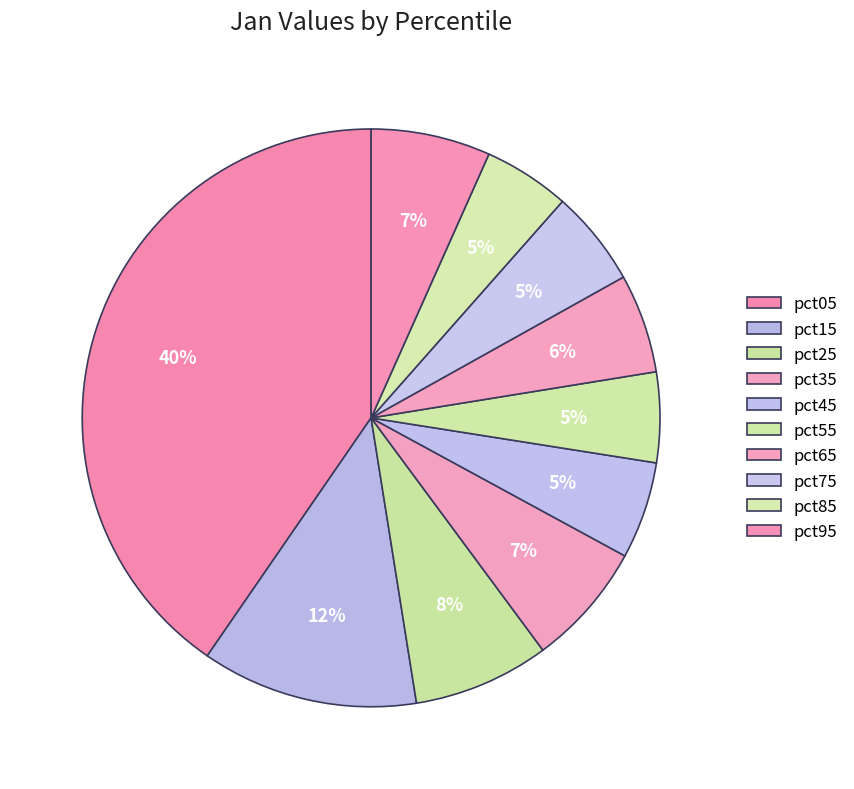

What is the change in value from pct05 to pct25?

-1.9